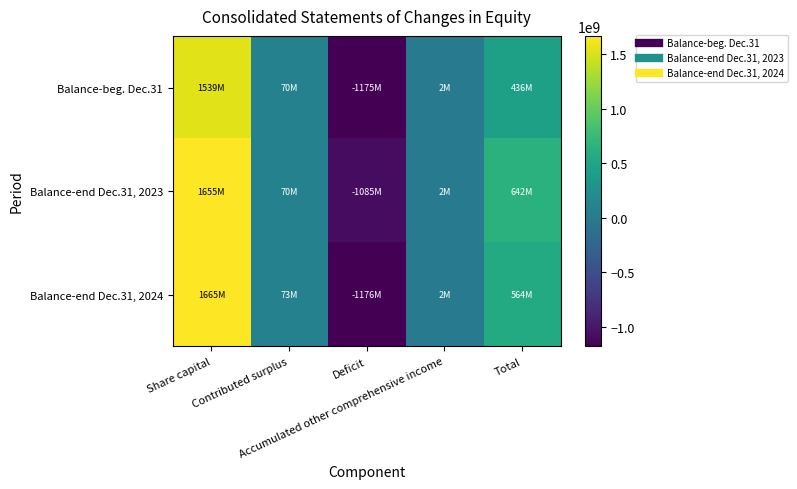

Reading left to right, list all the values displayed in this chart.

Balance-beg. Dec.31: Share capital=1539209000	Contributed surplus=70281000	Deficit=-1175256000	Accumulated other comprehensive income=1782000	Total=436016000
Balance-end Dec.31, 2023: Share capital=1655024000	Contributed surplus=69823000	Deficit=-1084881000	Accumulated other comprehensive income=1818000	Total=641784000
Balance-end Dec.31, 2024: Share capital=1665189000	Contributed surplus=73311000	Deficit=-1176000000	Accumulated other comprehensive income=1822000	Total=564322000